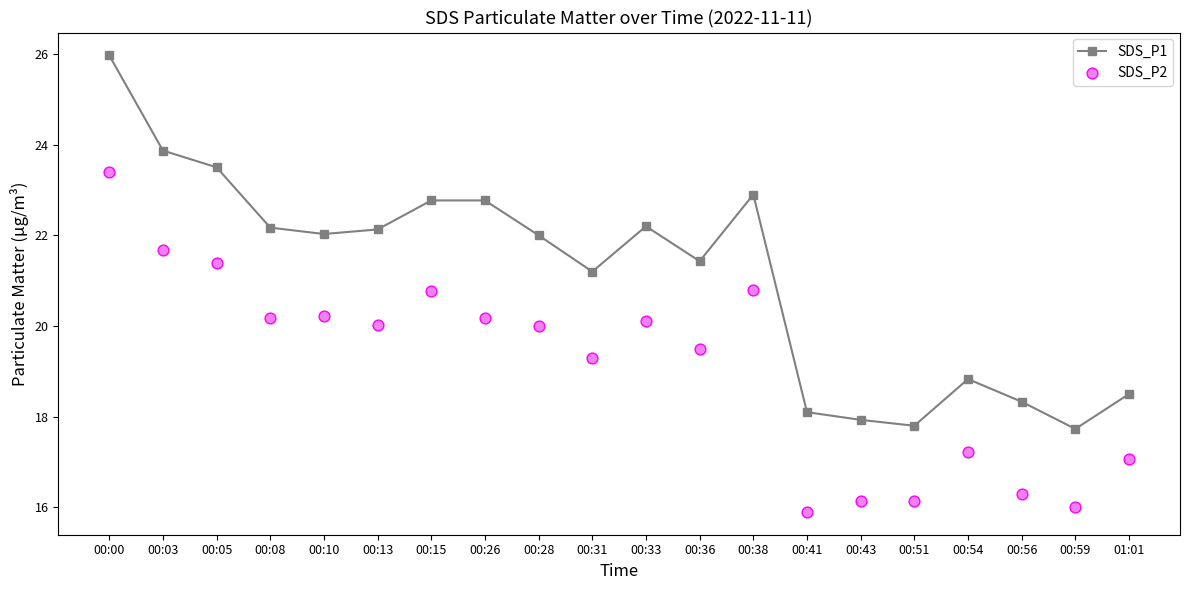

Which series reaches the minimum Y coordinate?

SDS_P2